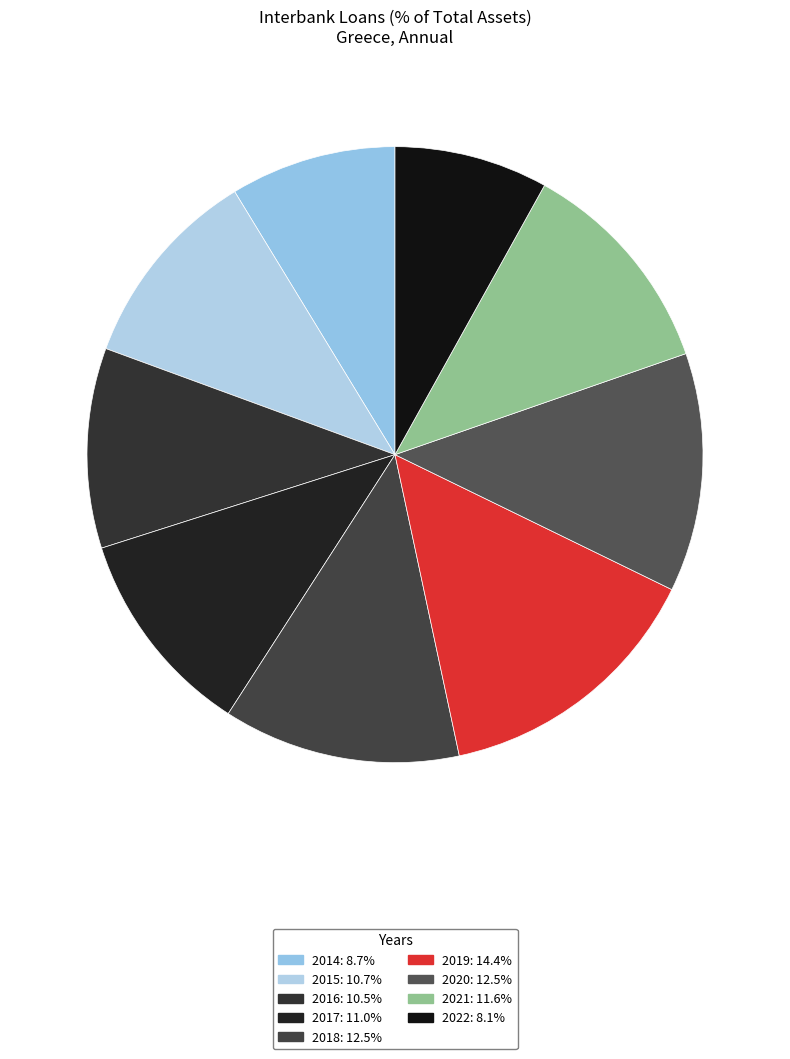

How many slices are in this pie chart?

9